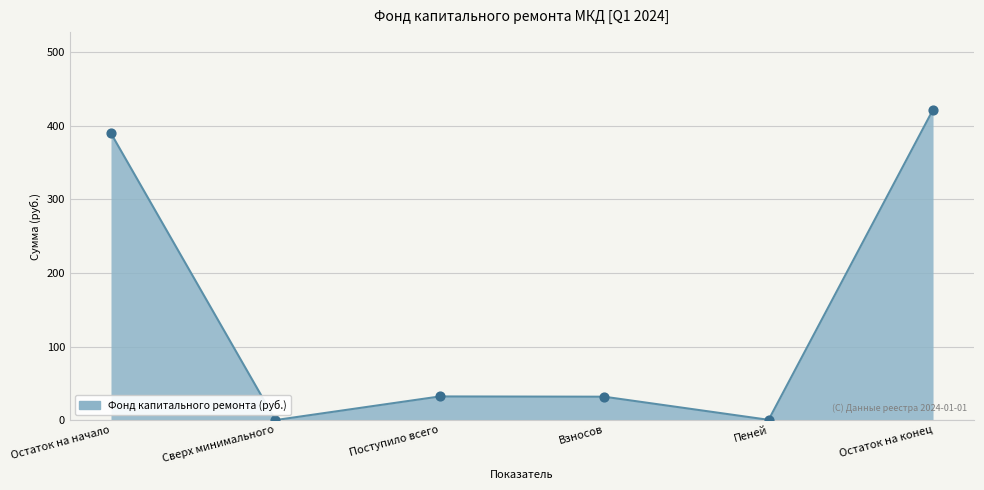

Which has a higher value, Остаток на конец or Остаток на начало?

Остаток на конец